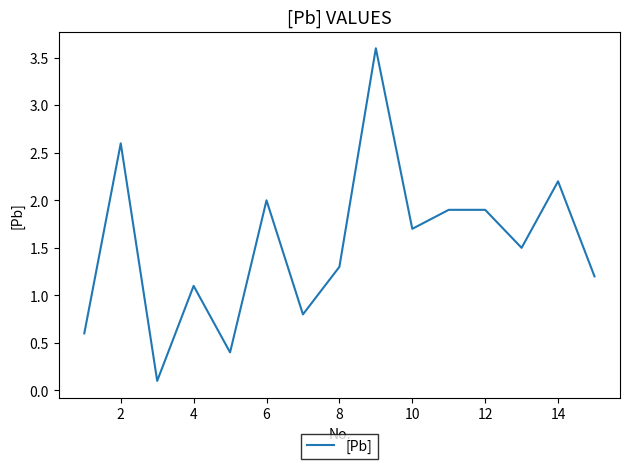

What is the difference between the maximum and minimum values?

3.5